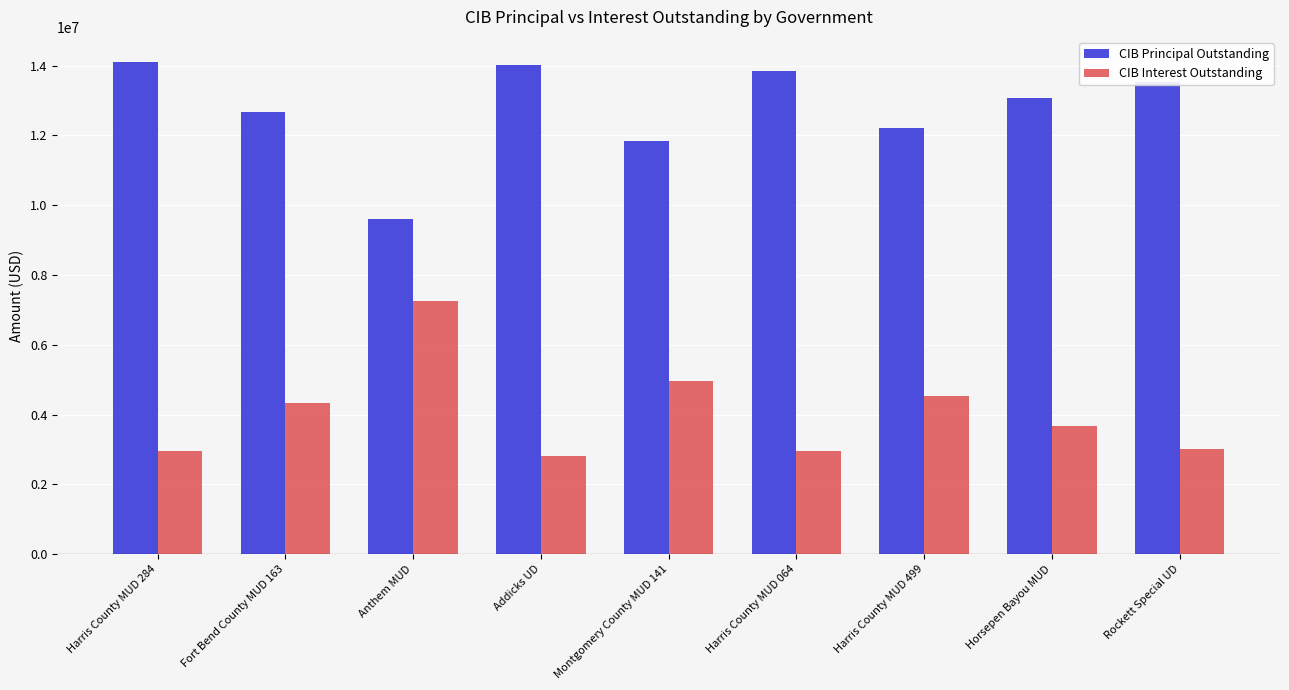

Rank the series by their average value, from highest to lowest.

CIB Principal Outstanding, CIB Interest Outstanding